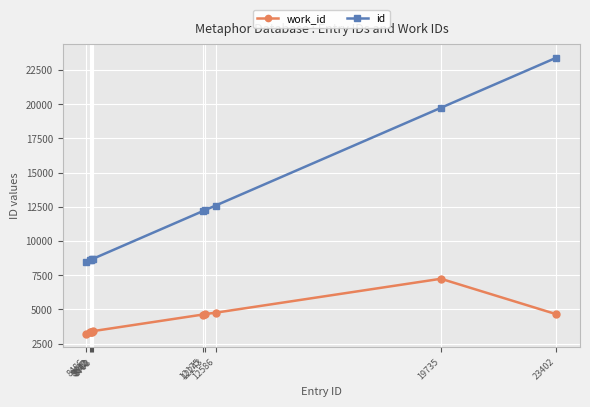

The value of work_id at 12175 is 6498. True or false?

False